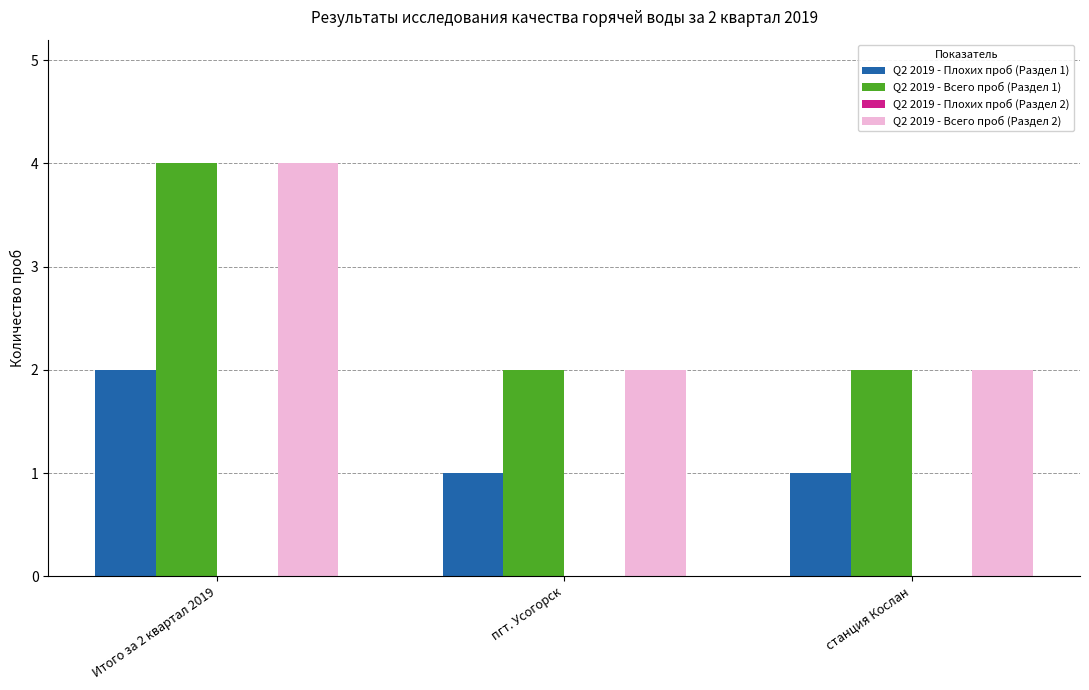

Which label corresponds to the largest value in the chart?

Итого за 2 квартал 2019